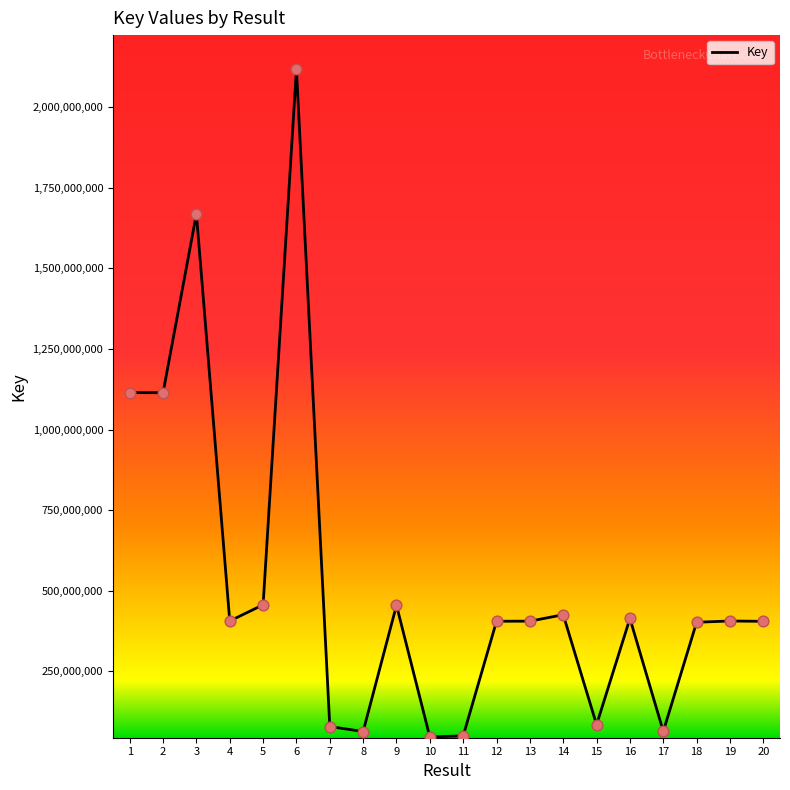

Which has a higher value, 18 or 8?

18